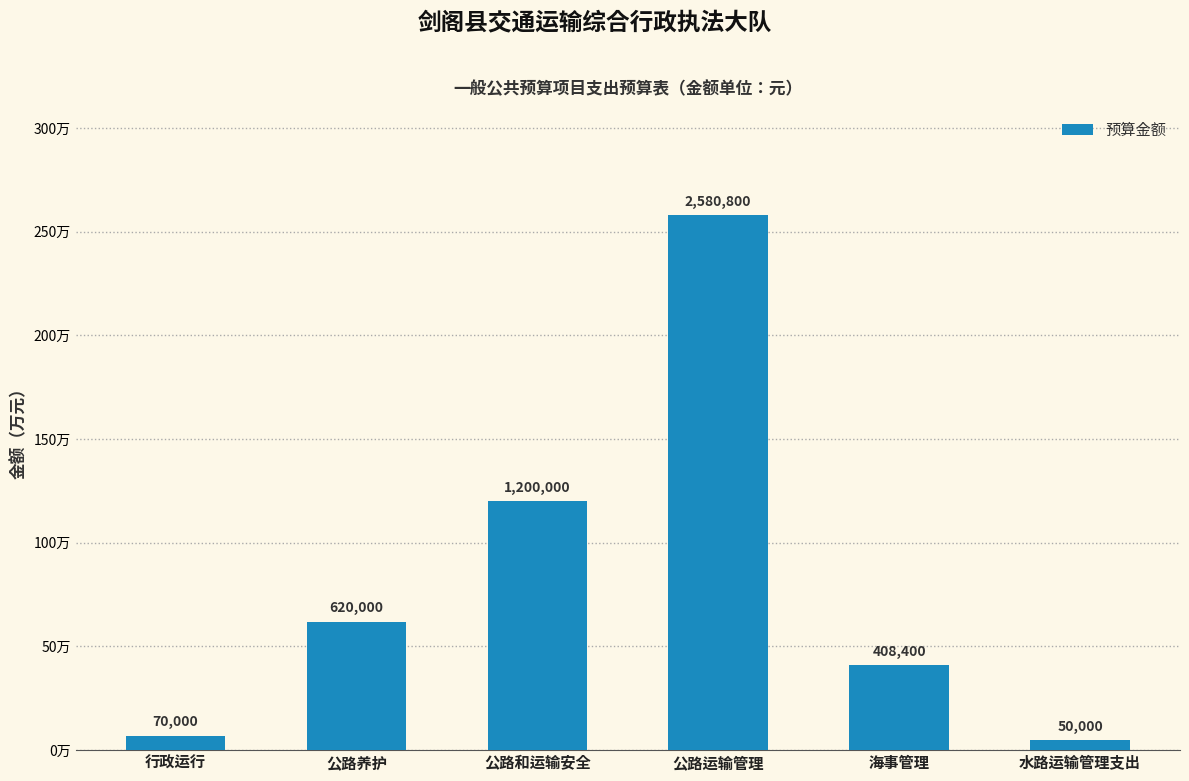

Reading left to right, what are all the values shown in this chart?

70000	620000	1200000	2580800	408400	50000